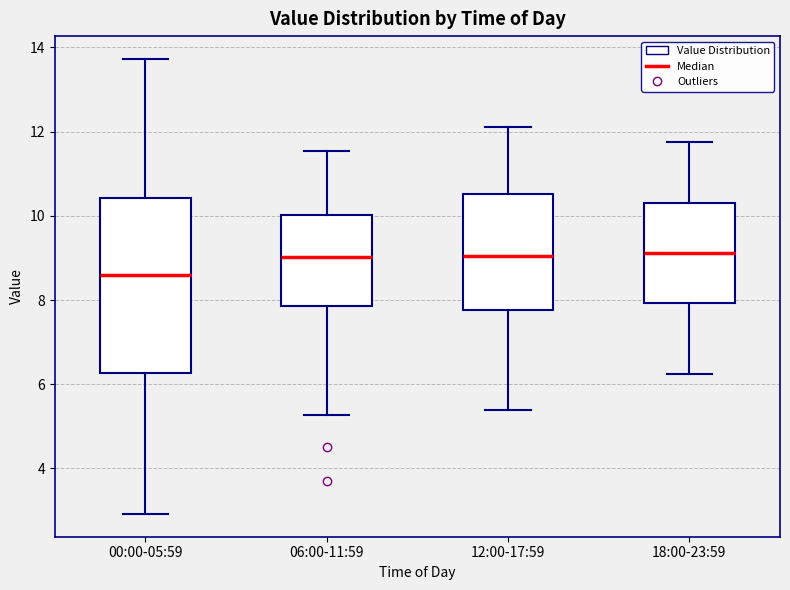

Where does the median line of the box for 00:00-05:59 sit on the y-axis? The values are not printed on the chart, so give them approximately, as read against the axis.

8.6